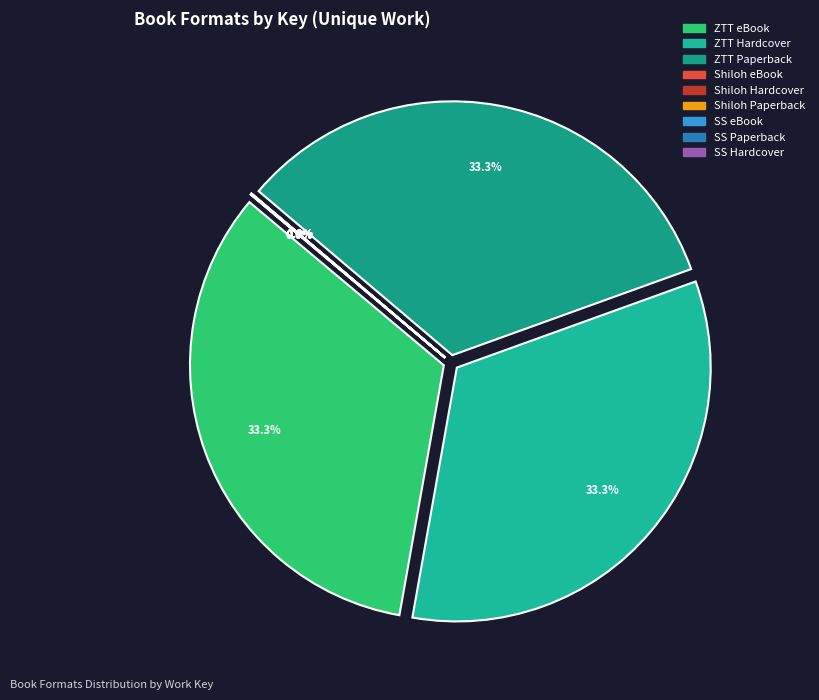

How many segments does this pie chart have?

9